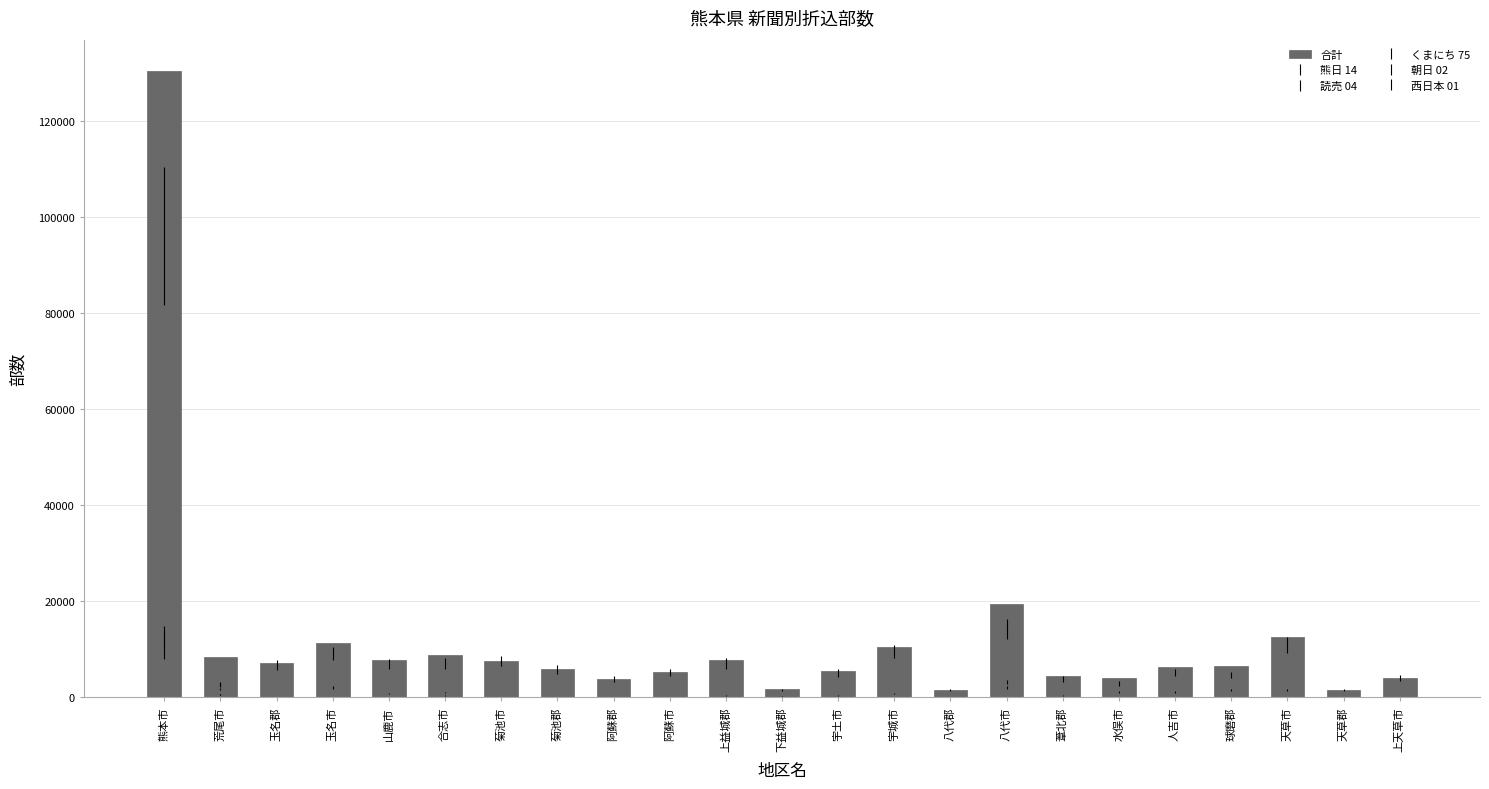

What is the change in value from 葦北郡 to 天草郡?

-2980